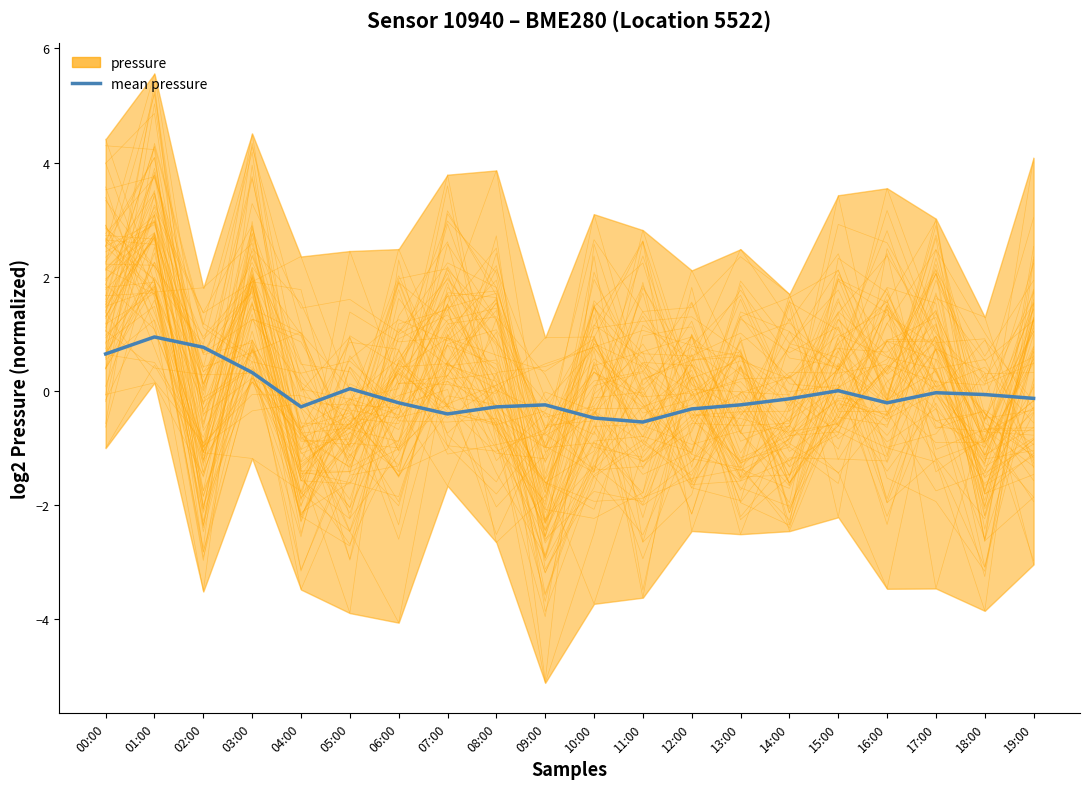

Does the chart display data point markers on the line(s)?

No